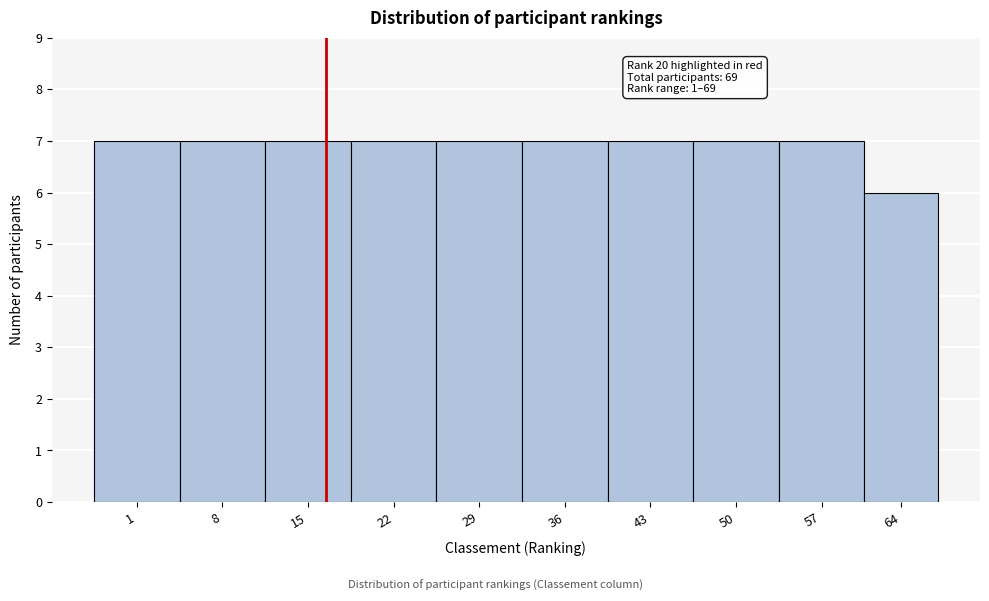

Reading left to right, what are all the values shown in this chart?

1=7	8=7	15=7	22=7	29=7	36=7	43=7	50=7	57=7	64=6